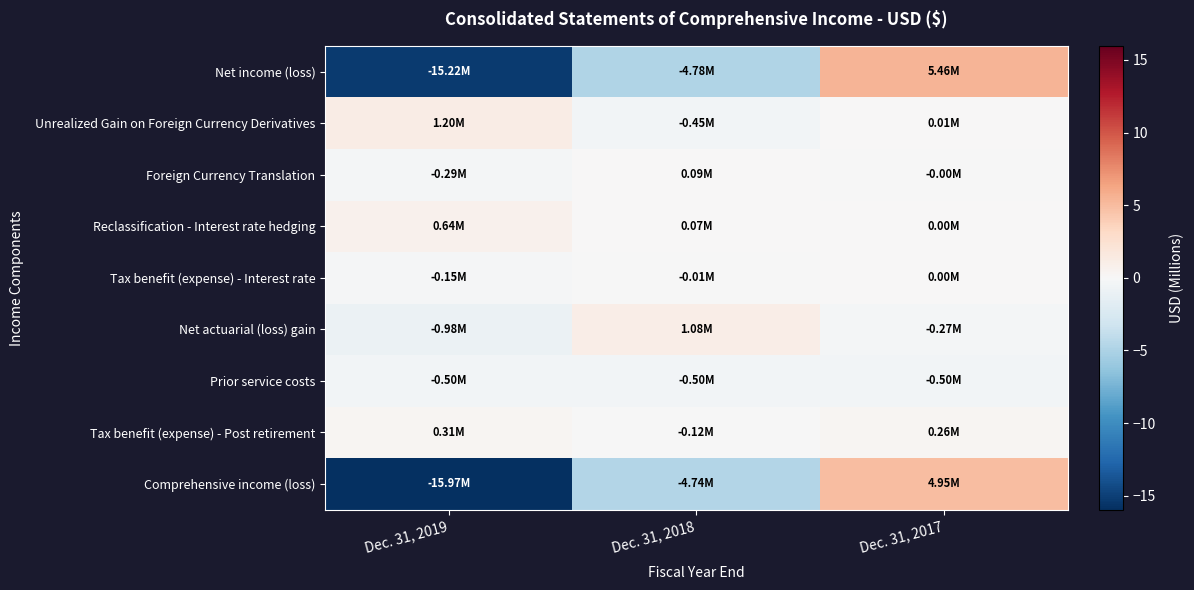

Reading left to right, list all the values displayed in this chart.

Net income (loss): Dec. 31, 2019=-15.2	Dec. 31, 2018=-4.8	Dec. 31, 2017=5.5
Unrealized Gain on Foreign Currency Derivatives: Dec. 31, 2019=1.2	Dec. 31, 2018=-0.5	Dec. 31, 2017=0.0
Foreign Currency Translation: Dec. 31, 2019=-0.3	Dec. 31, 2018=0.1	Dec. 31, 2017=-0.0
Reclassification - Interest rate hedging: Dec. 31, 2019=0.6	Dec. 31, 2018=0.1	Dec. 31, 2017=0.0
Tax benefit (expense) - Interest rate: Dec. 31, 2019=-0.1	Dec. 31, 2018=-0.0	Dec. 31, 2017=0.0
Net actuarial (loss) gain: Dec. 31, 2019=-1.0	Dec. 31, 2018=1.1	Dec. 31, 2017=-0.3
Prior service costs: Dec. 31, 2019=-0.5	Dec. 31, 2018=-0.5	Dec. 31, 2017=-0.5
Tax benefit (expense) - Post retirement: Dec. 31, 2019=0.3	Dec. 31, 2018=-0.1	Dec. 31, 2017=0.3
Comprehensive income (loss): Dec. 31, 2019=-16.0	Dec. 31, 2018=-4.7	Dec. 31, 2017=5.0